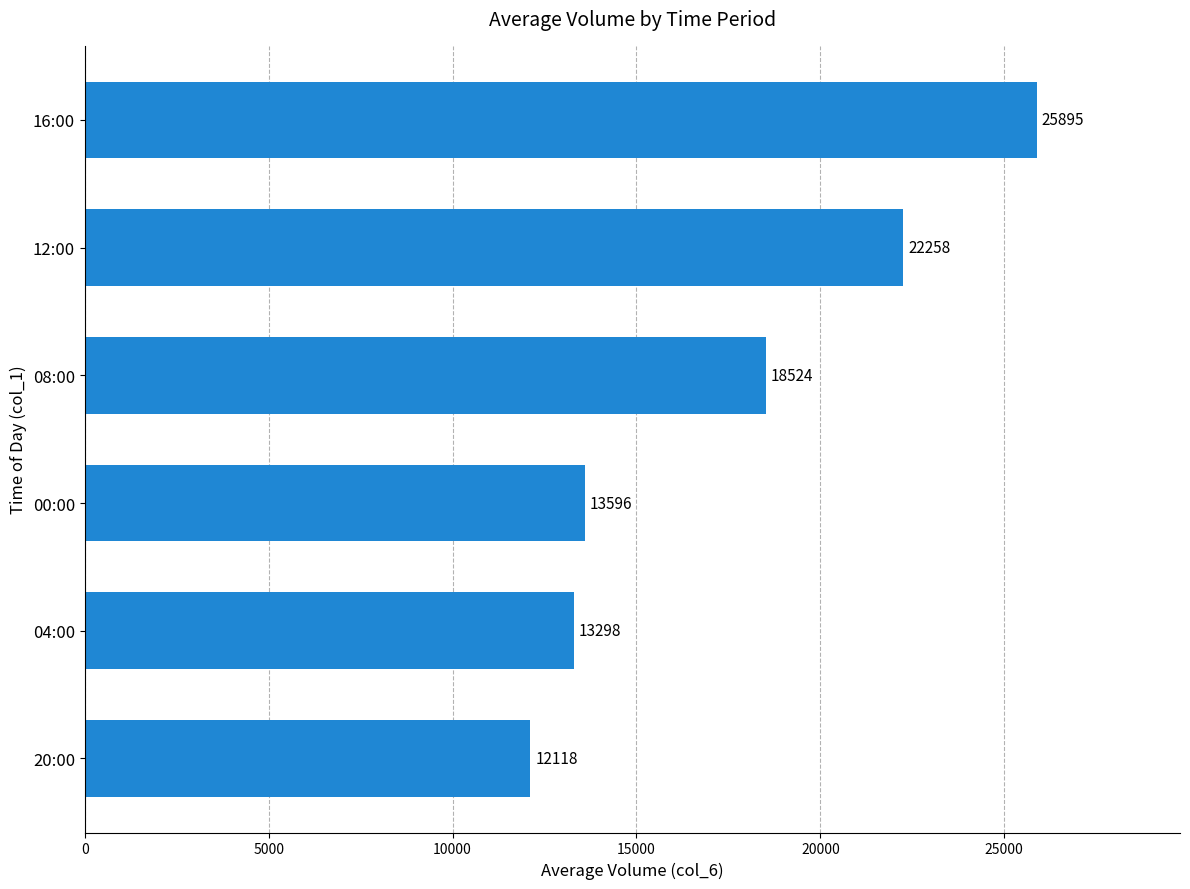

What is the ratio of the value at 00:00 to the value at 12:00?

0.6